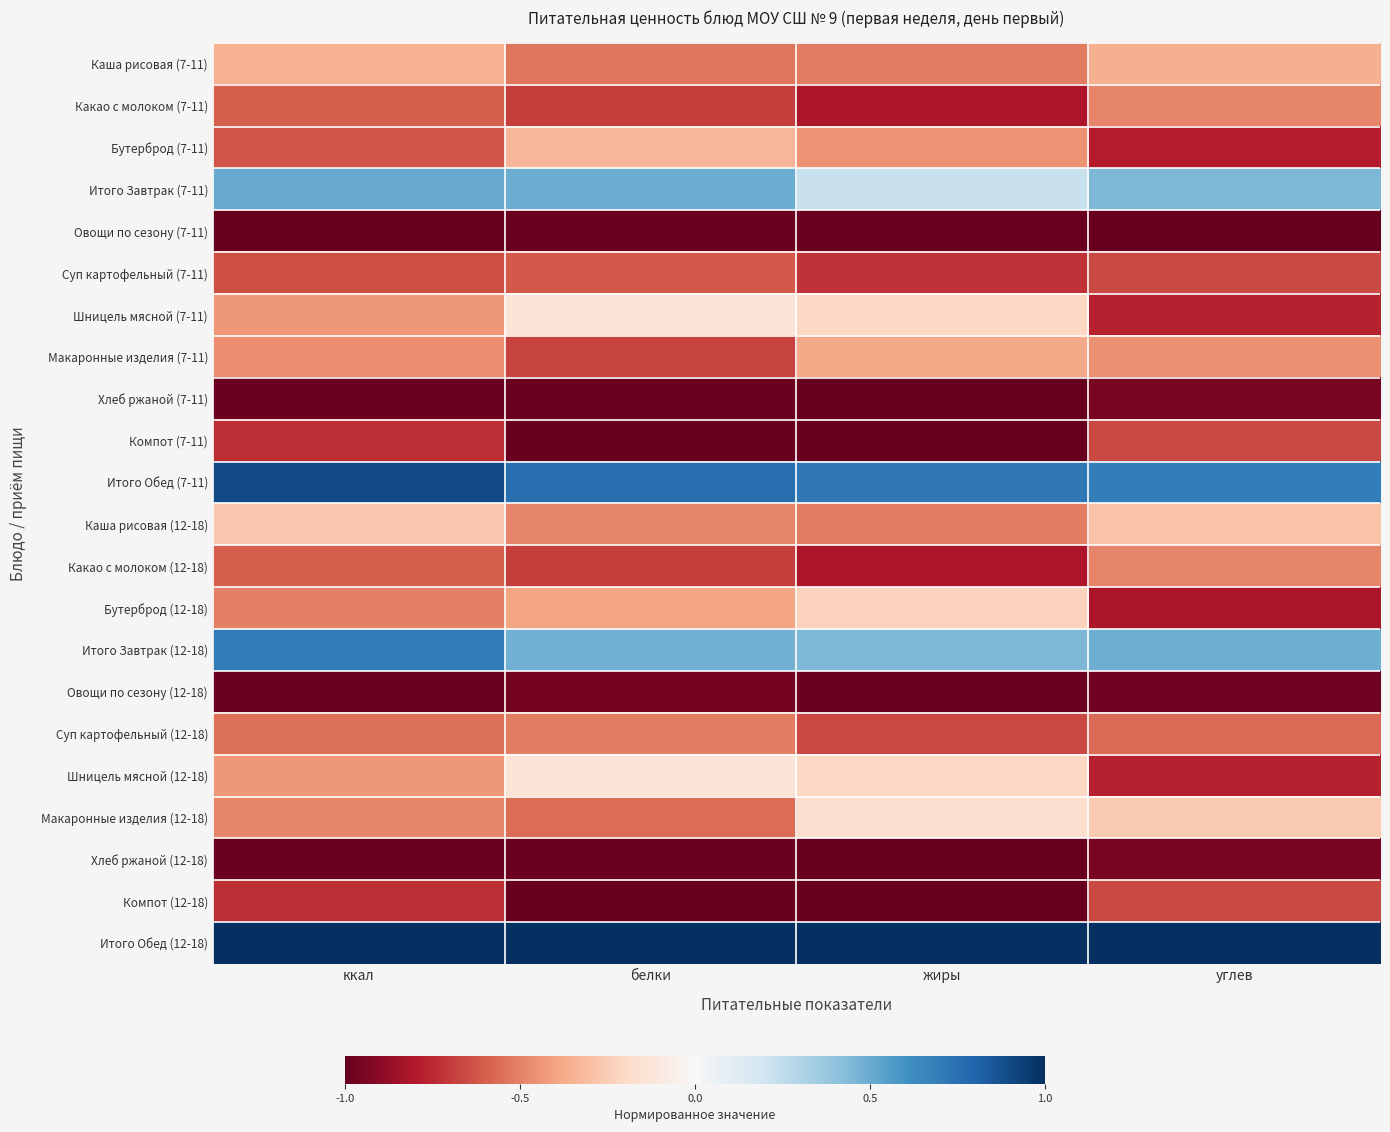

Count the number of data series in this chart.

22